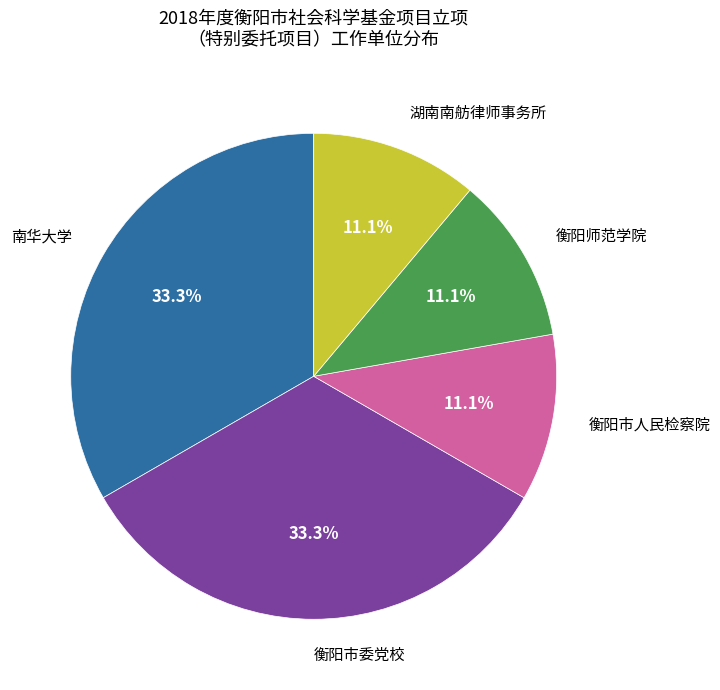

What is the ratio of the value at 衡阳市人民检察院 to the value at 衡阳师范学院?

1.0